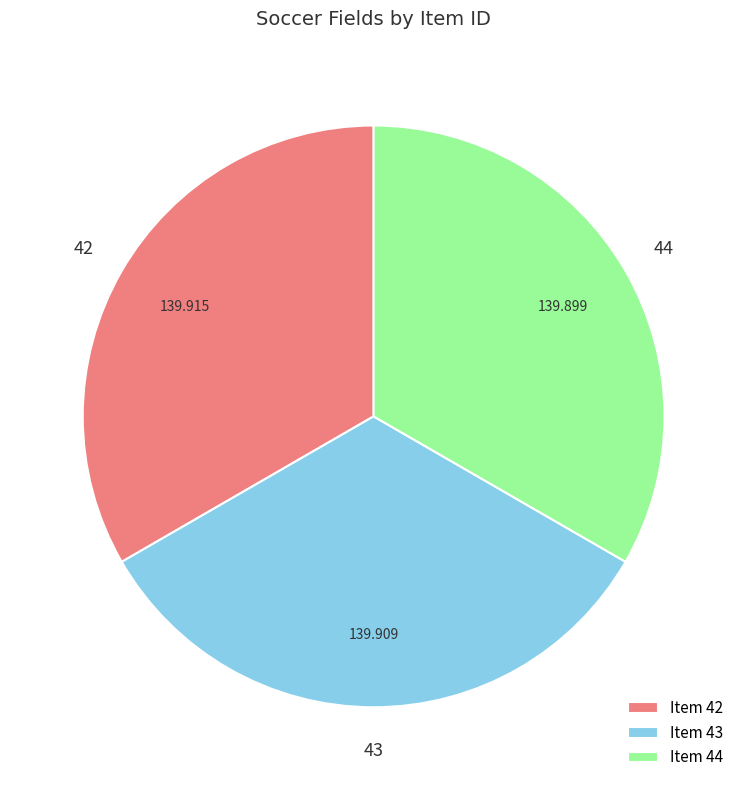

Does any single category account for the majority?

No